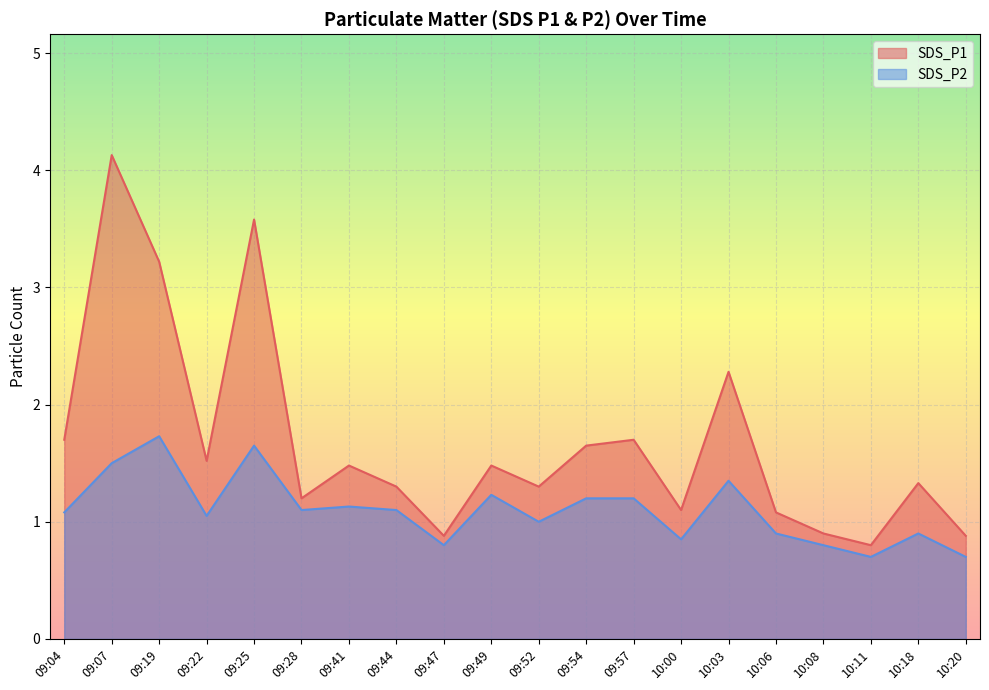

Reading left to right, list all the values displayed in this chart.

SDS_P1: 09:04=1.7	09:07=4.1	09:19=3.2	09:22=1.5	09:25=3.6	09:28=1.2	09:41=1.5	09:44=1.3	09:47=0.9	09:49=1.5	09:52=1.3	09:54=1.6	09:57=1.7	10:00=1.1	10:03=2.3	10:06=1.1	10:08=0.9	10:11=0.8	10:18=1.3	10:20=0.9
SDS_P2: 09:04=1.1	09:07=1.5	09:19=1.7	09:22=1.1	09:25=1.6	09:28=1.1	09:41=1.1	09:44=1.1	09:47=0.8	09:49=1.2	09:52=1.0	09:54=1.2	09:57=1.2	10:00=0.8	10:03=1.4	10:06=0.9	10:08=0.8	10:11=0.7	10:18=0.9	10:20=0.7